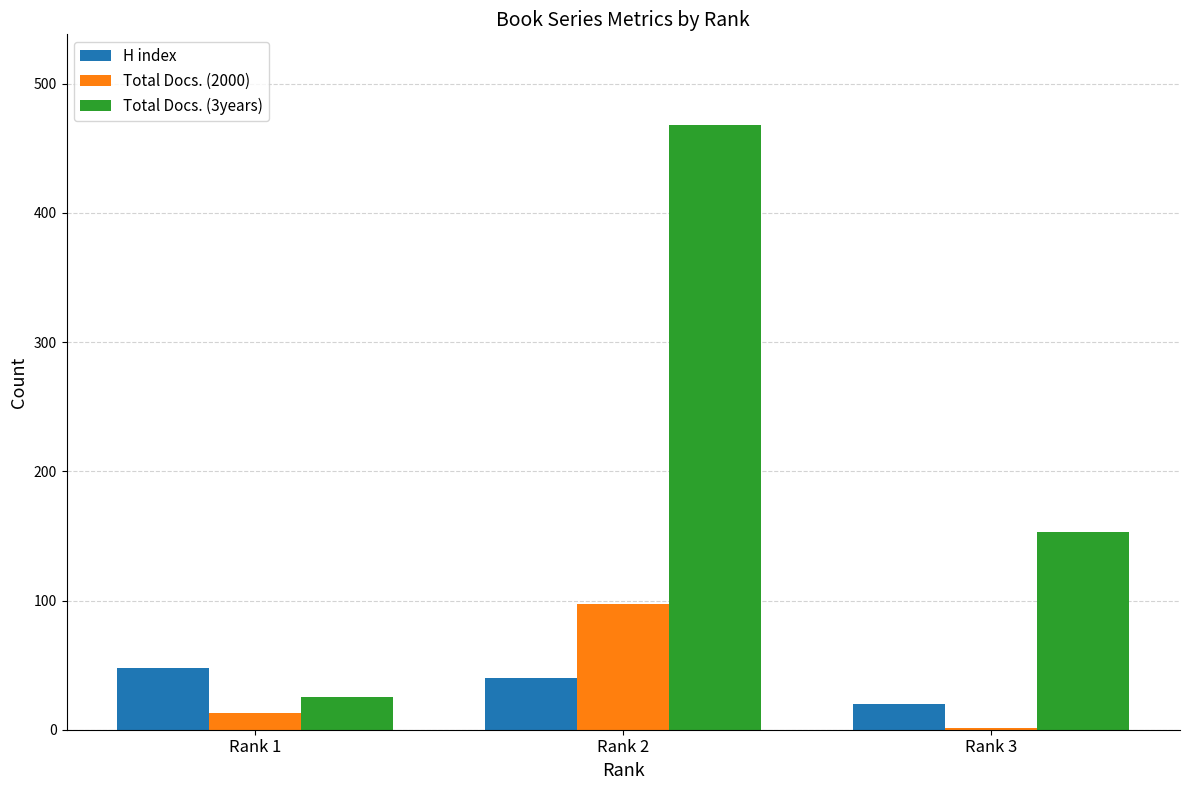

Are the bars grouped side by side (vs. stacked)?

Yes